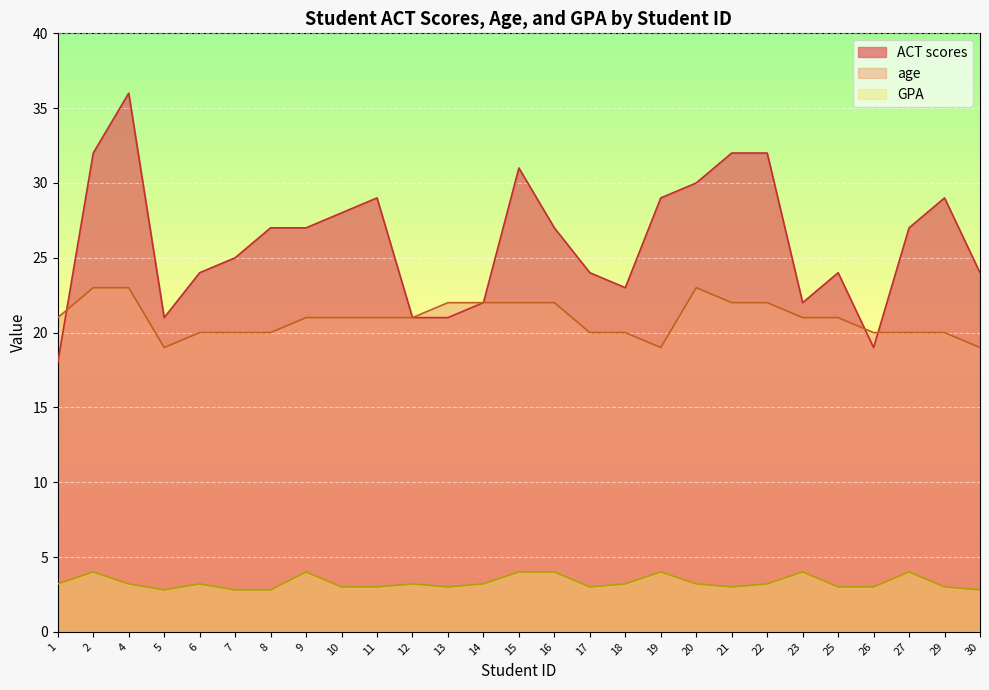

What is the average value of the GPA series?

3.3